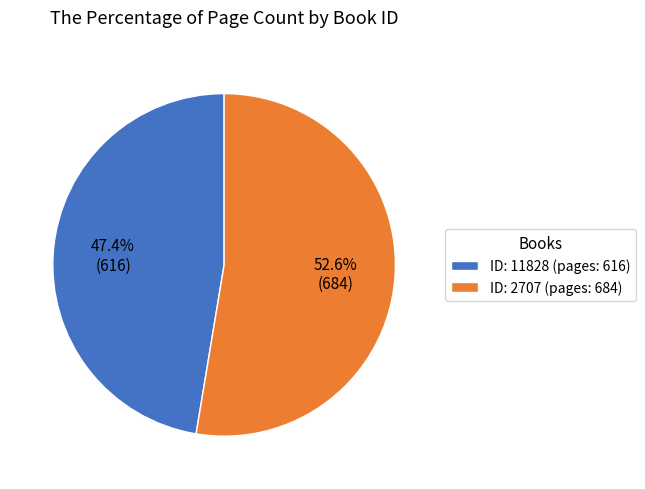

Does any single category account for the majority?

Yes